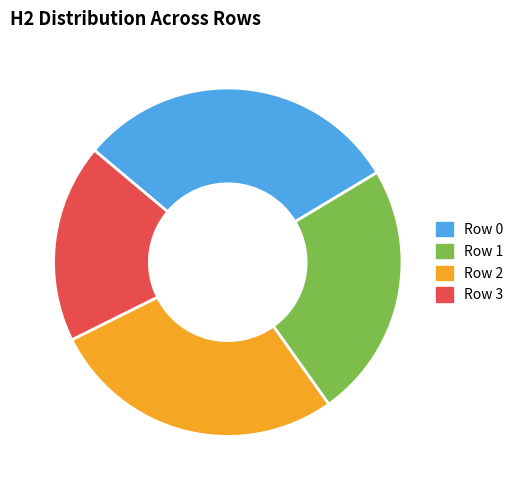

To the nearest percent, what percentage of the pie is Row 3?

18%